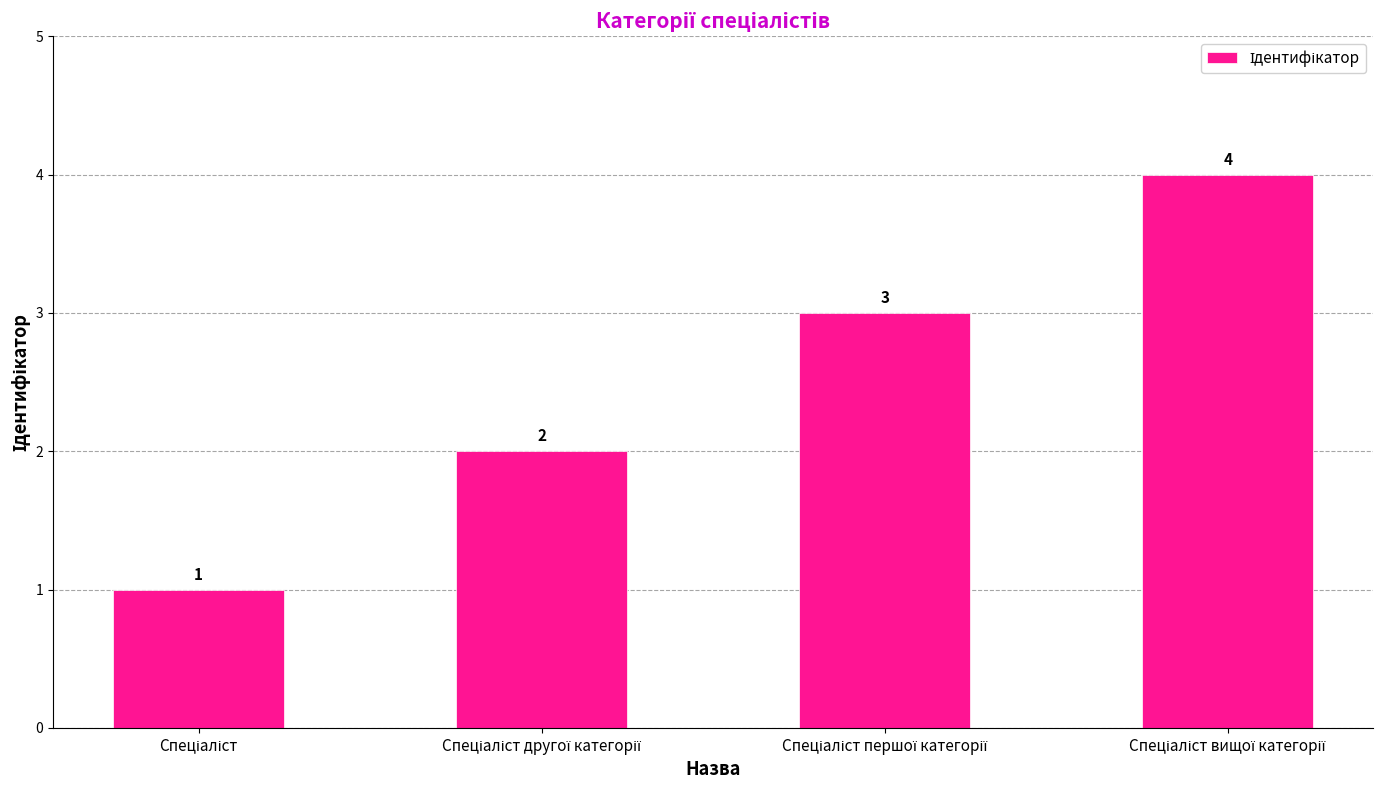

What is the sum of all values?

10